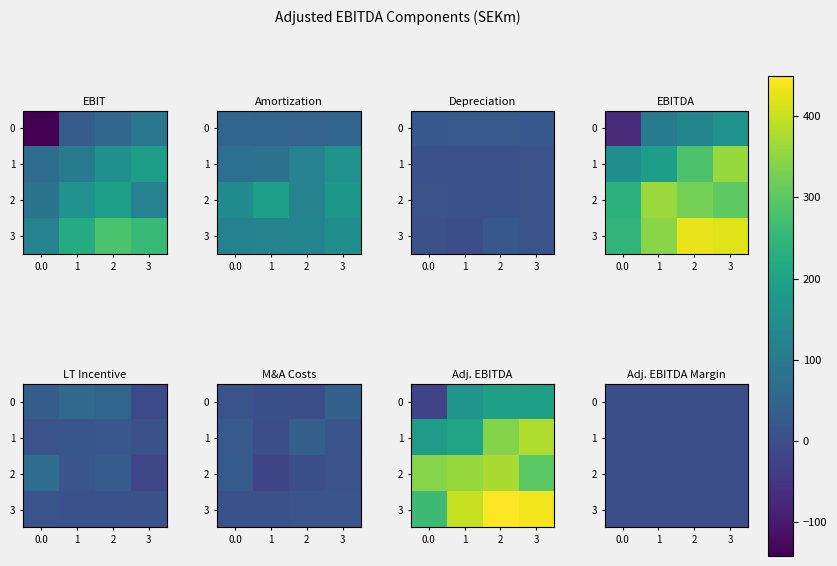

What is the difference between the highest and lowest values at 2?

0.3